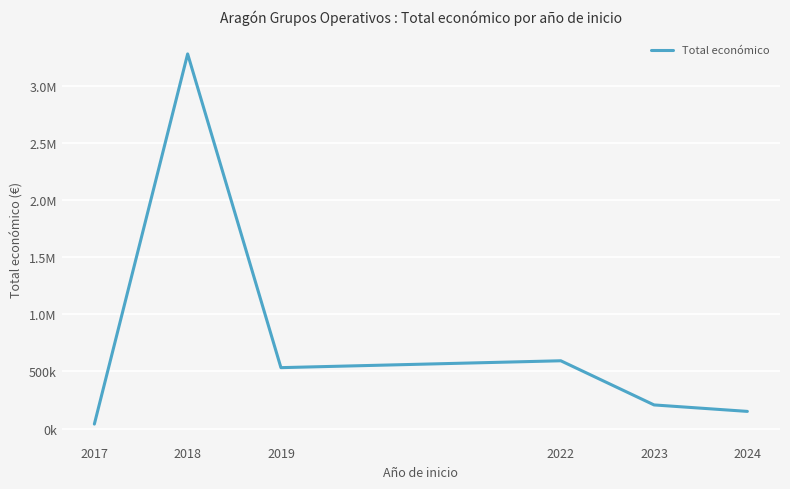

Does the chart have visible grid lines?

Yes